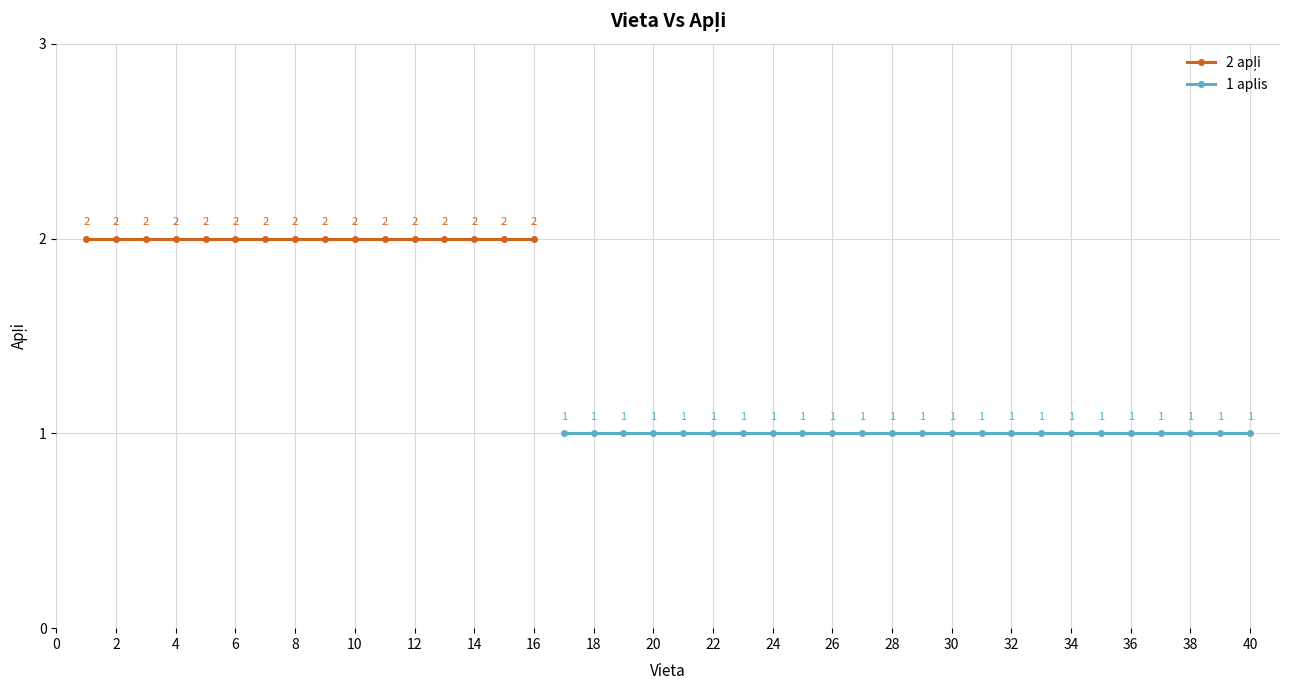

True or false: the data shows 0 at 36.

False